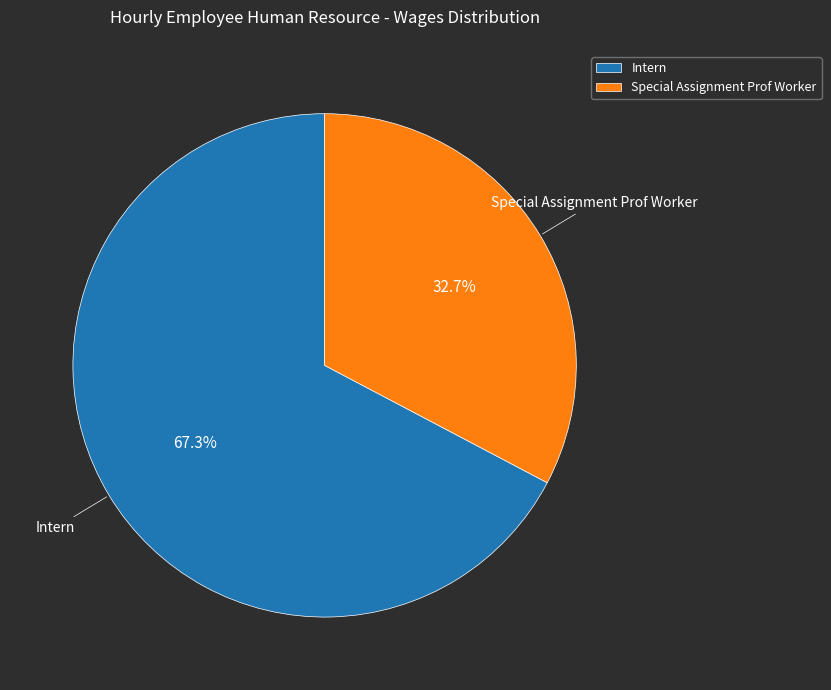

To the nearest percent, what is the average slice percentage?

50%